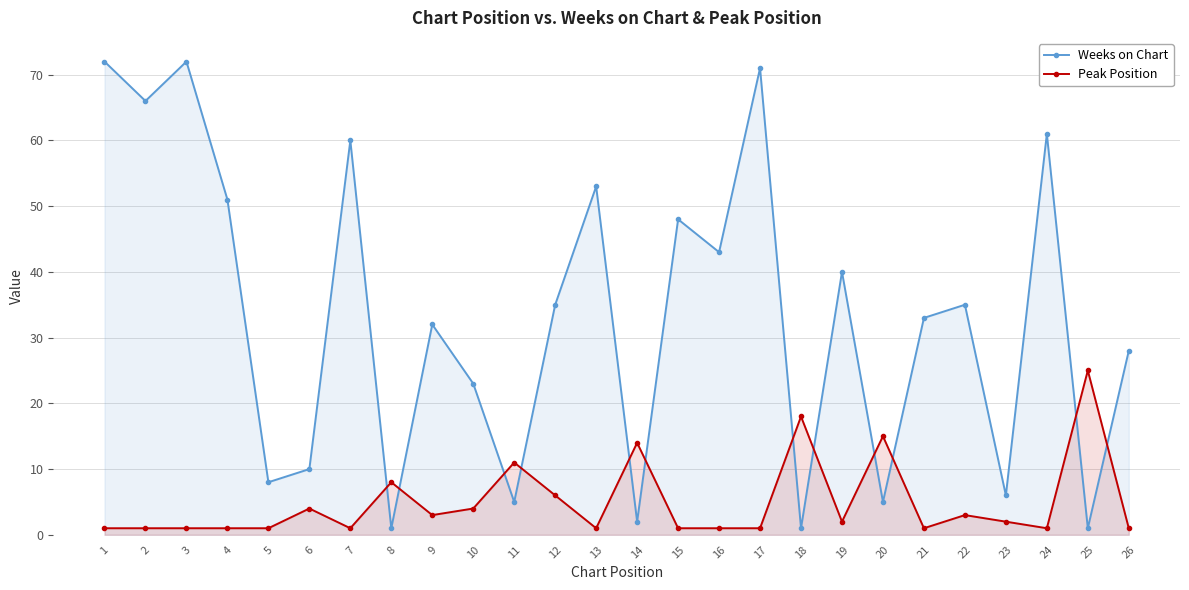

Where is Peak Position nearest to the value 13?

14